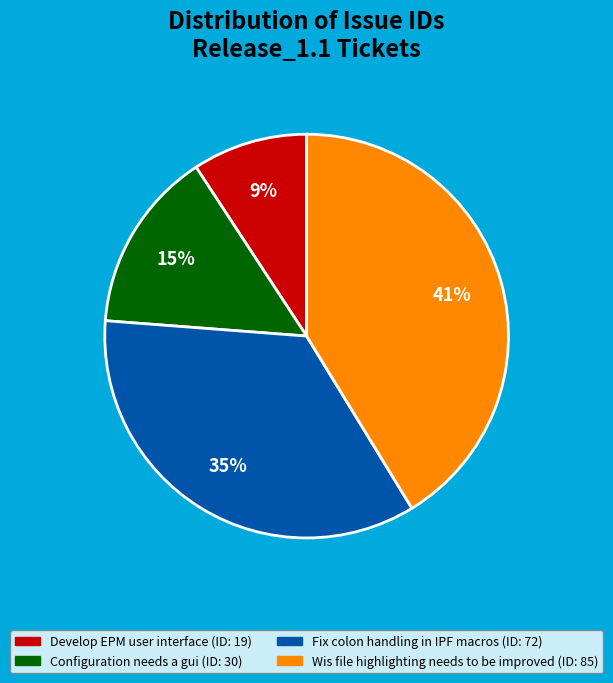

What percentage is the Fix colon handling in IPF macros slice, to the nearest percent?

35%